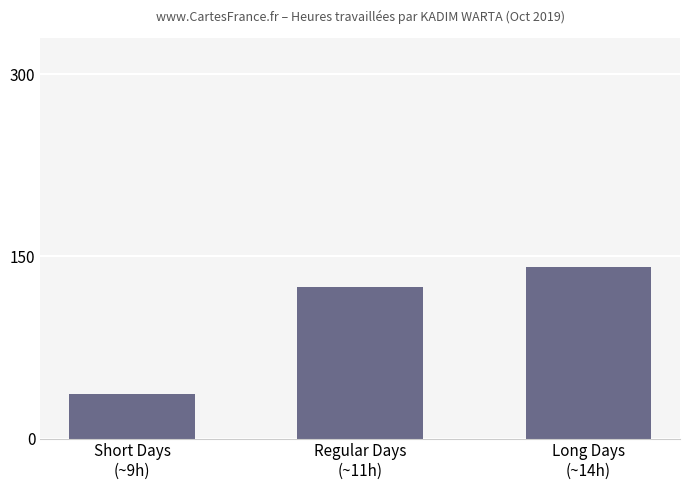

What is the label of the 2nd bar from the right?

Regular Days
(~11h)